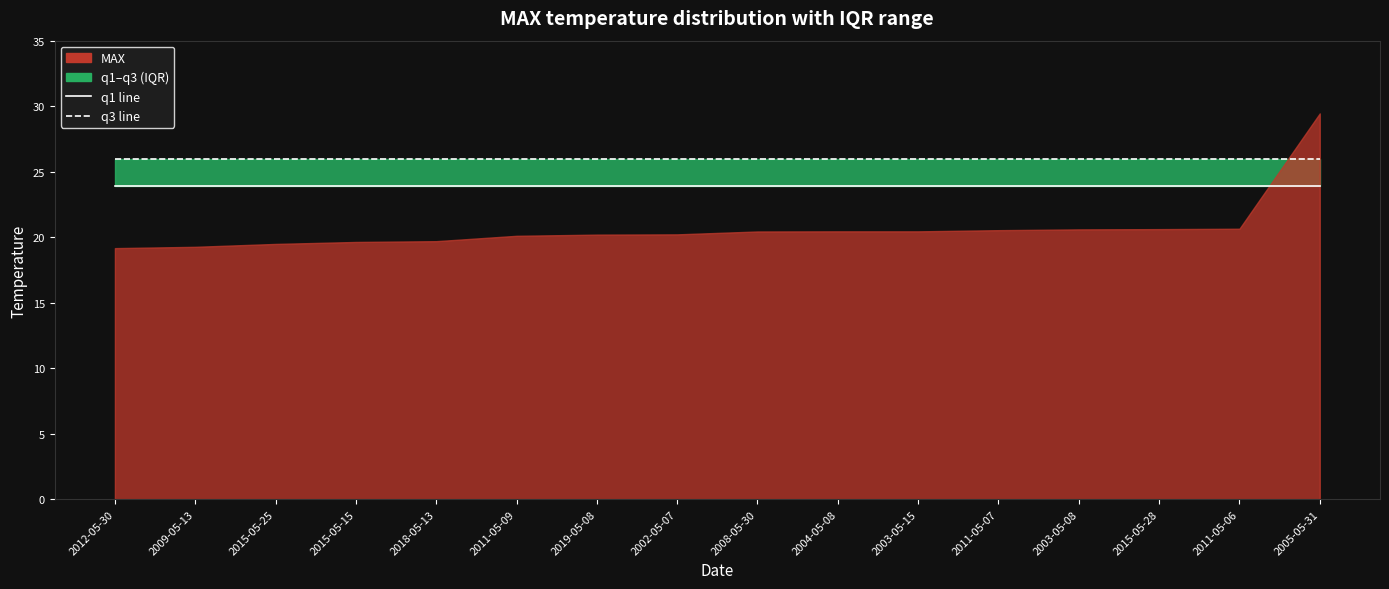

True or false: q1 line has a value of 23.9 at 2015-05-28.

True